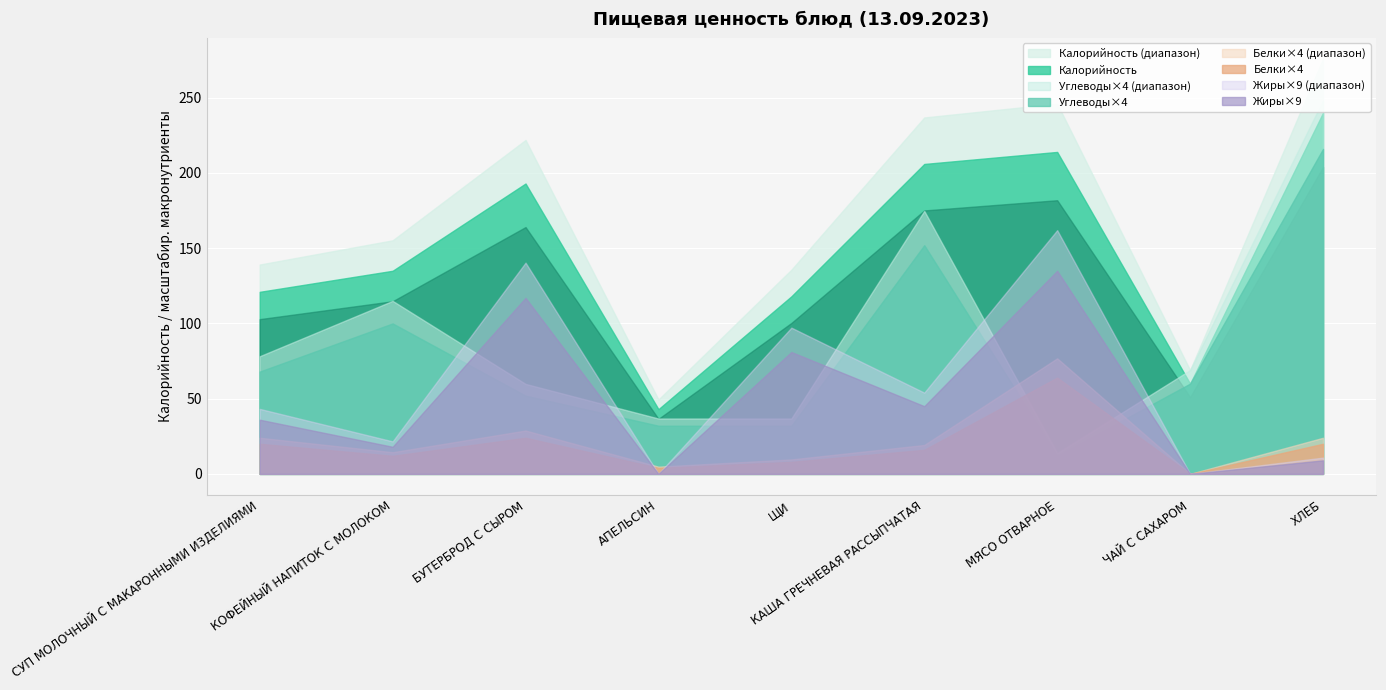

Which series ends up on top after the final intersection of Углеводы and Жиры?

Углеводы